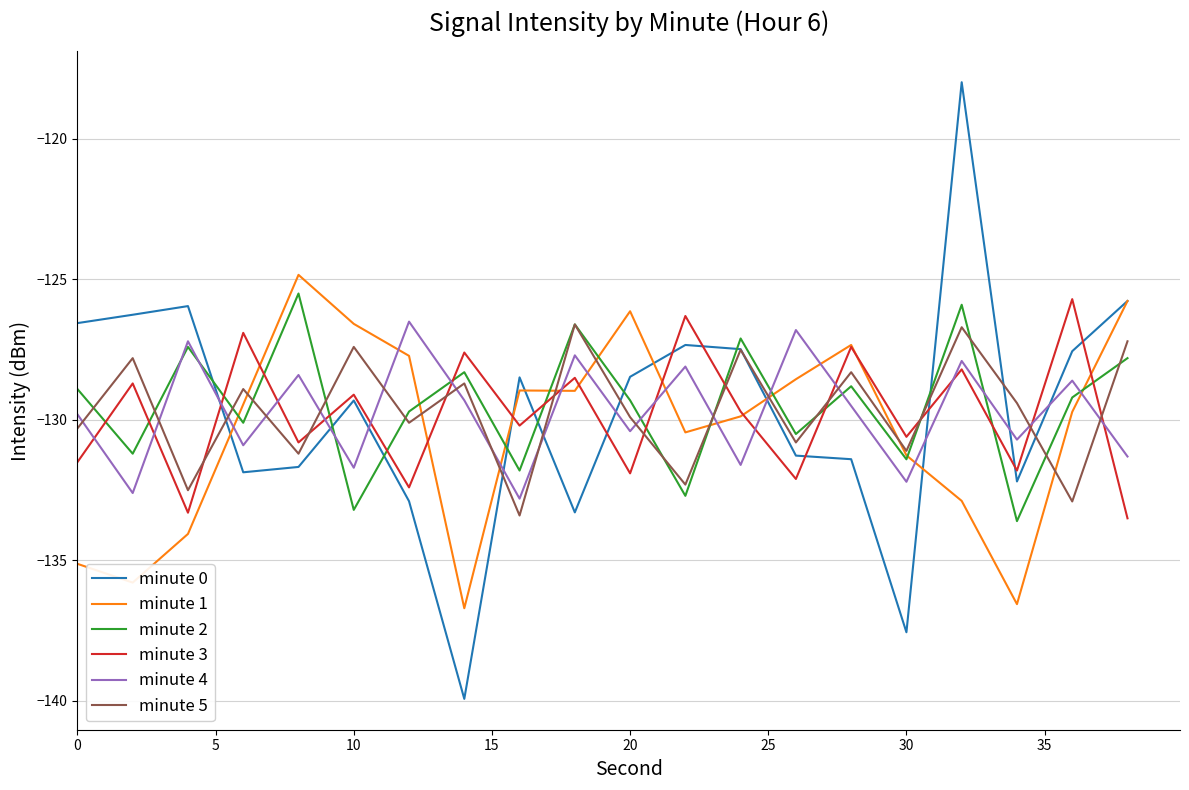

How many intersections are there between minute 5 and minute 0?

8